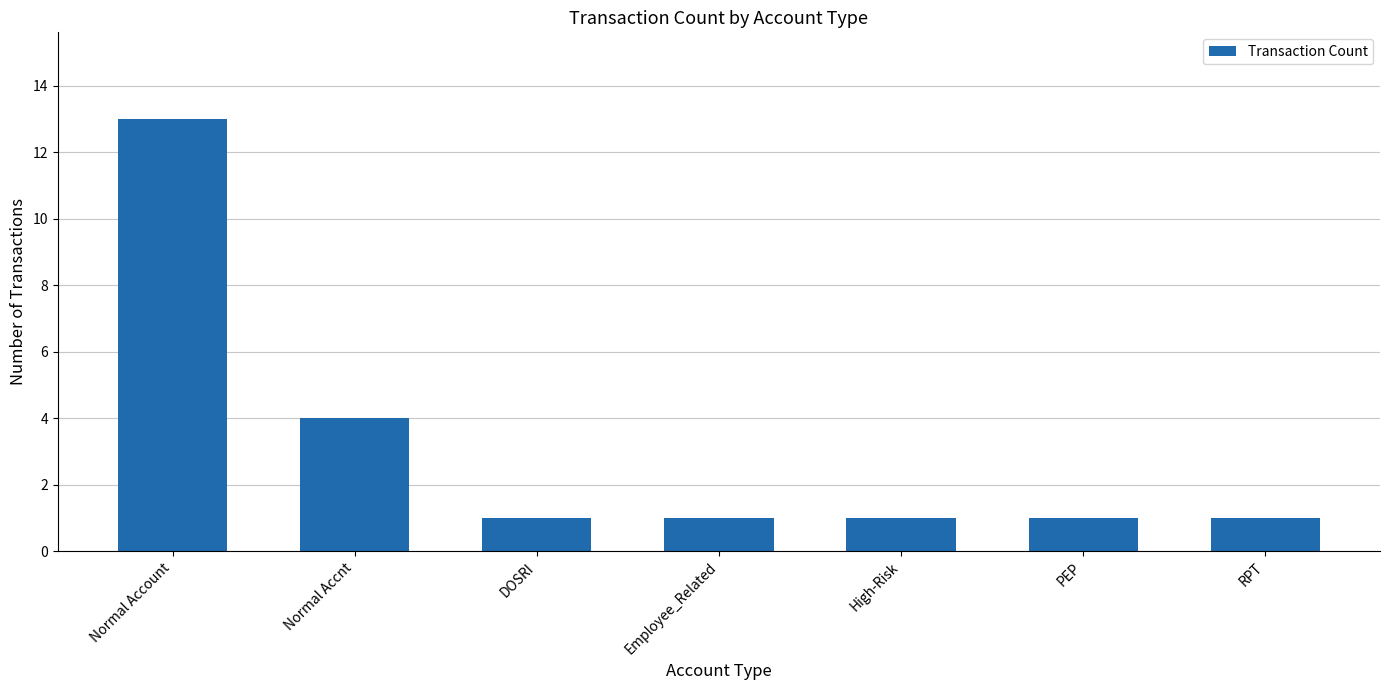

The chart shows a value of 8 at Normal Account. True or false?

False